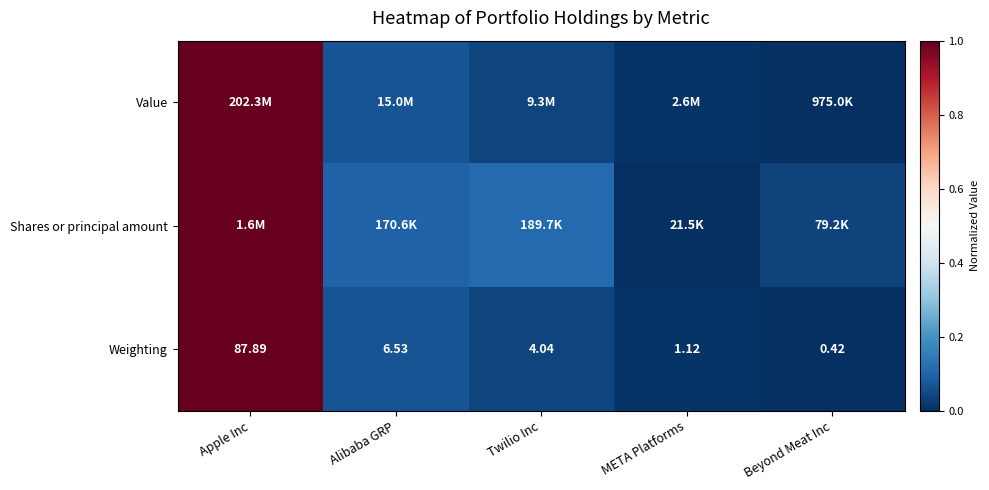

Rank the categories by Weighting value from highest to lowest.

Apple Inc, Alibaba GRP, Twilio Inc, META Platforms, Beyond Meat Inc